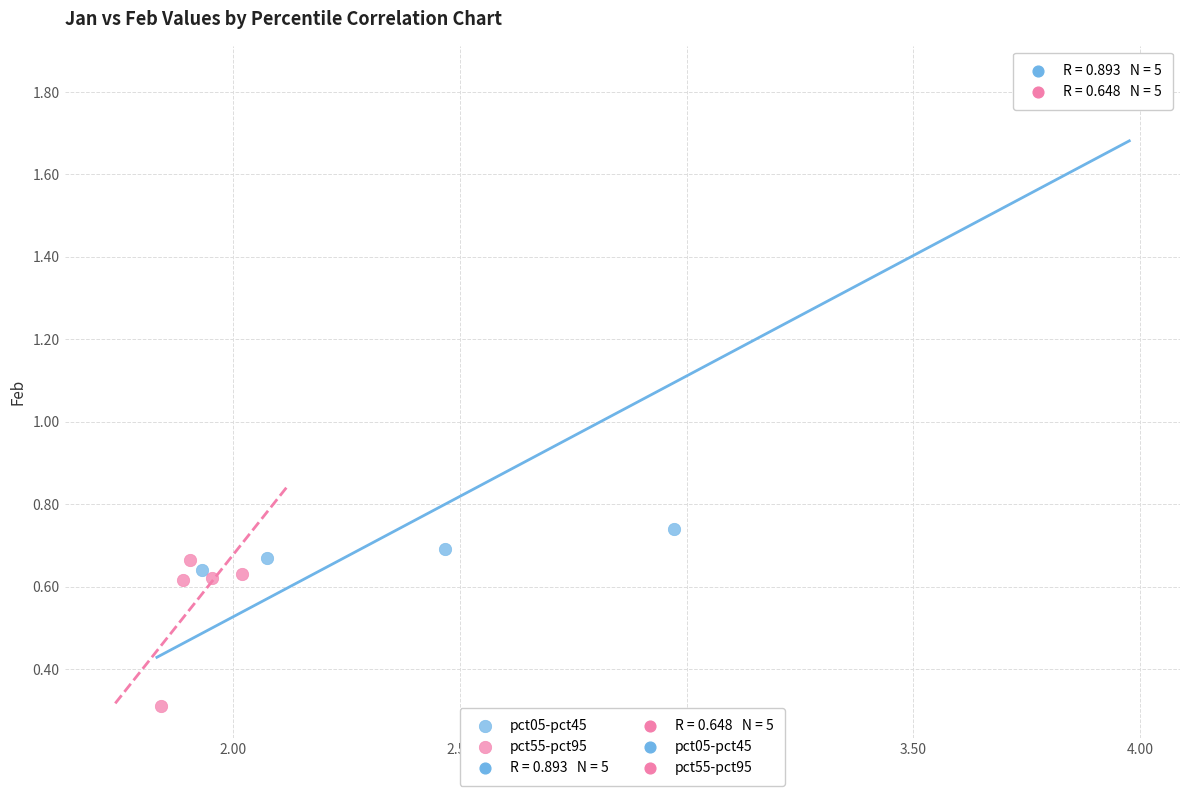

Which series has the largest Y range (max minus min)?

pct05-pct45